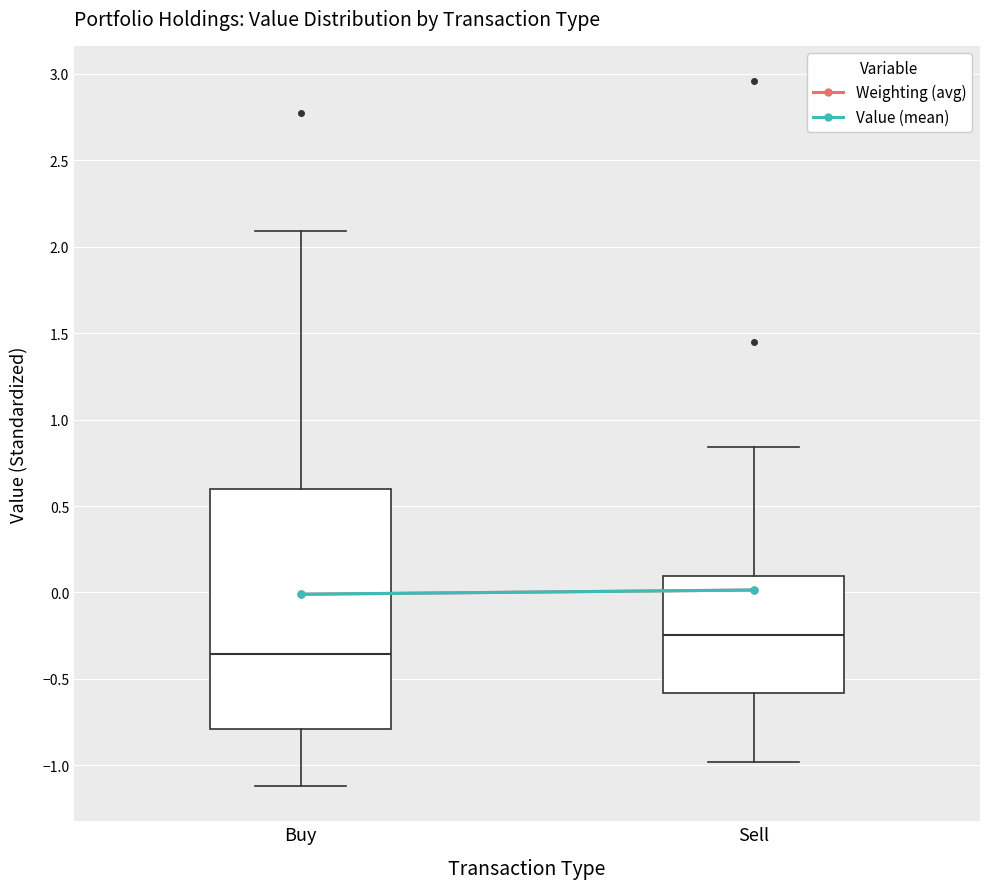

Reading left to right, read every box against the y-axis: the position of its median line, the range the box covers, and the ends of its whiskers. The values are not printed on the chart, so give them approximately, as read against the axis.

Buy: median -0.35, box -0.80 to 0.60, whiskers -1.10 to 2.10
Sell: median -0.25, box -0.60 to 0.10, whiskers -1.00 to 0.85